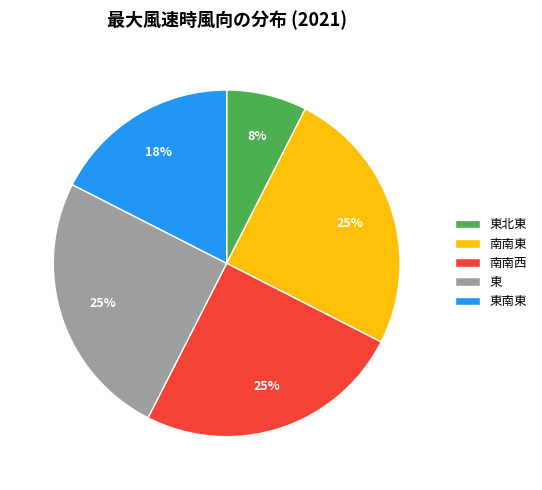

Which slice is the smallest?

東北東